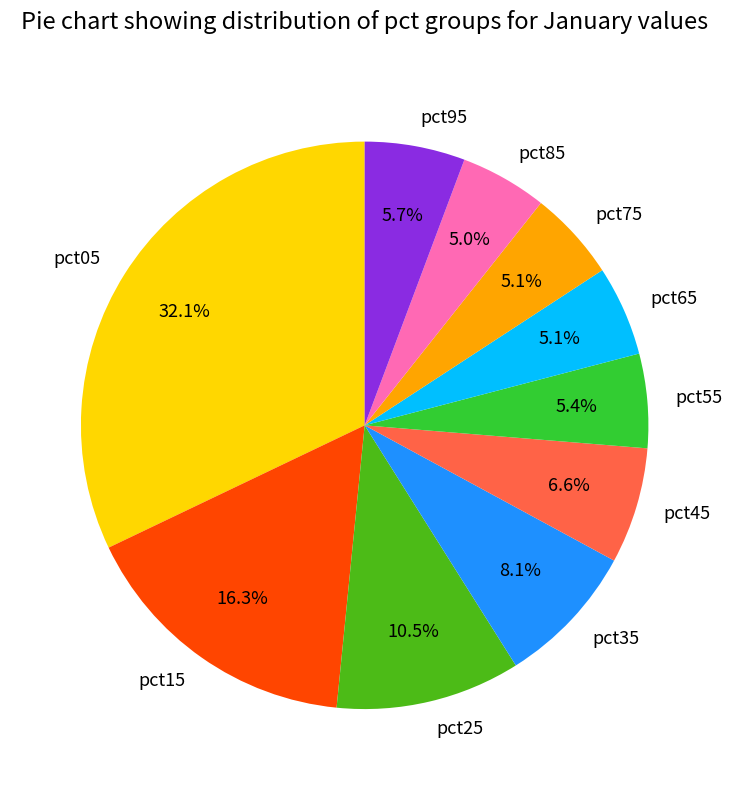

To the nearest percent, what portion does pct45 represent?

7%